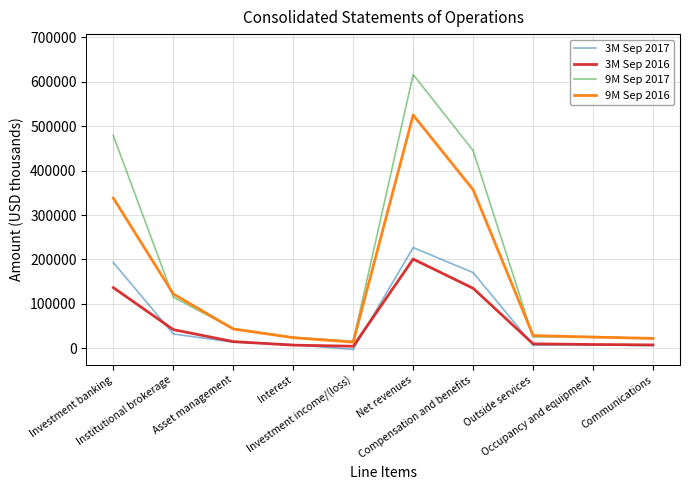

What are all the series names shown in the legend?

3M Sep 2017, 3M Sep 2016, 9M Sep 2017, 9M Sep 2016